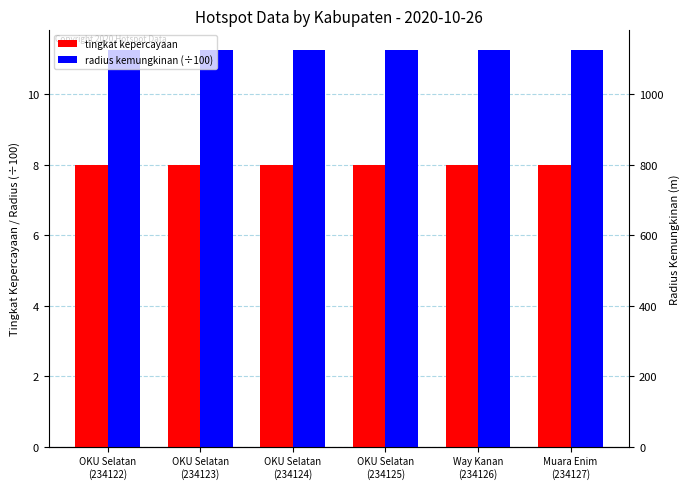

List the labels in order of tingkat kepercayaan value, largest first.

OKU Selatan
(234122), OKU Selatan
(234123), OKU Selatan
(234124), OKU Selatan
(234125), Way Kanan
(234126), Muara Enim
(234127)